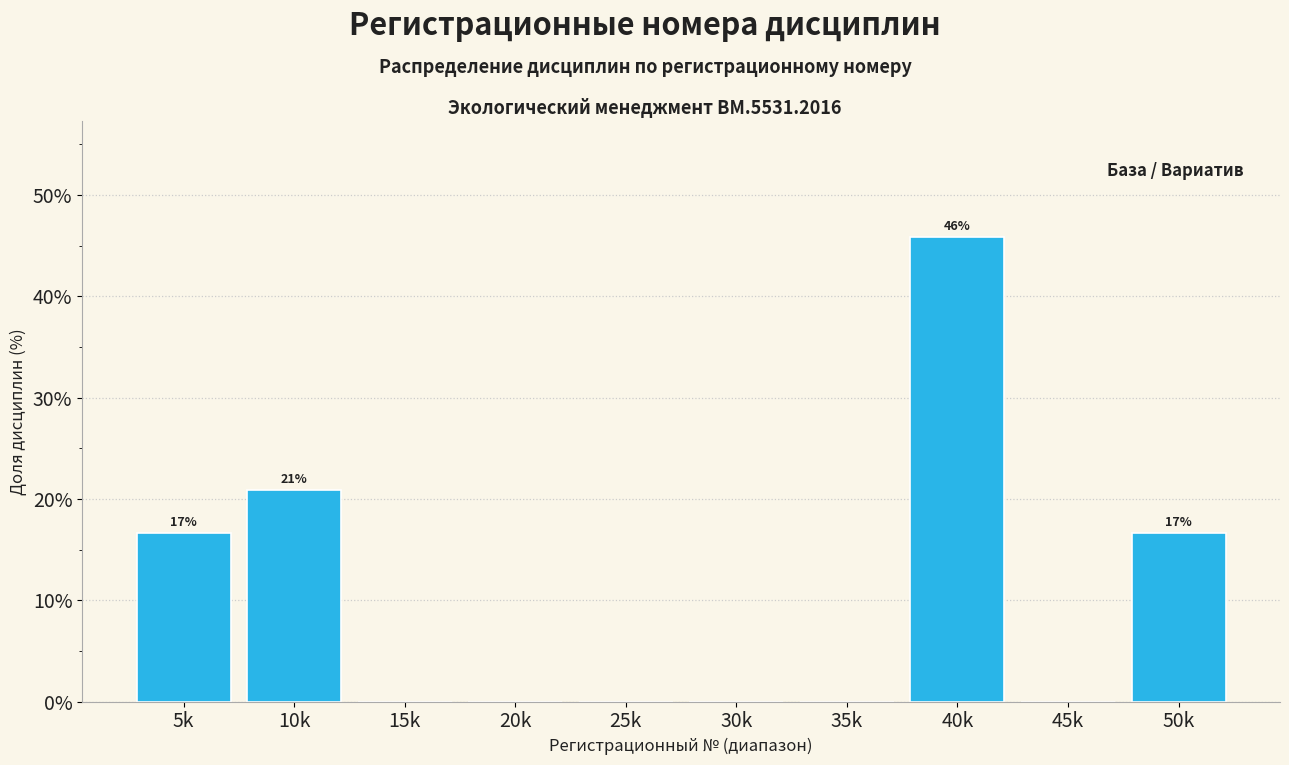

Reading left to right, list all the values displayed in this chart.

5k=16.7	10k=20.8	15k=0.0	20k=0.0	25k=0.0	30k=0.0	35k=0.0	40k=45.8	45k=0.0	50k=16.7